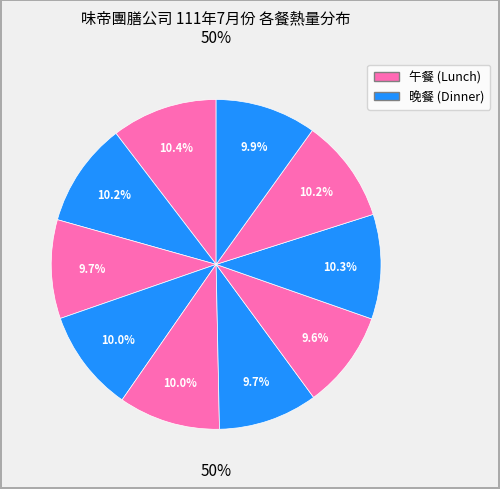

Does 2022-07-26 午 account for over 50% of the chart?

No